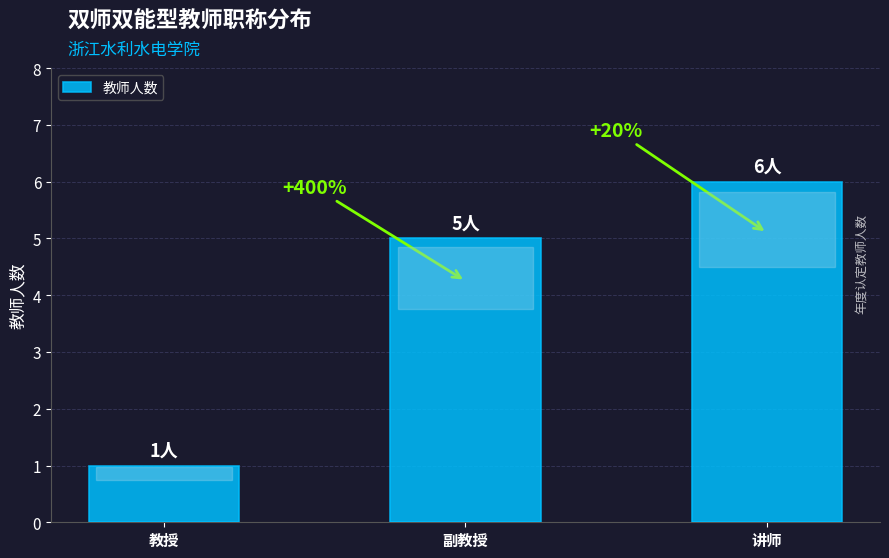

How many bars are there in total?

3